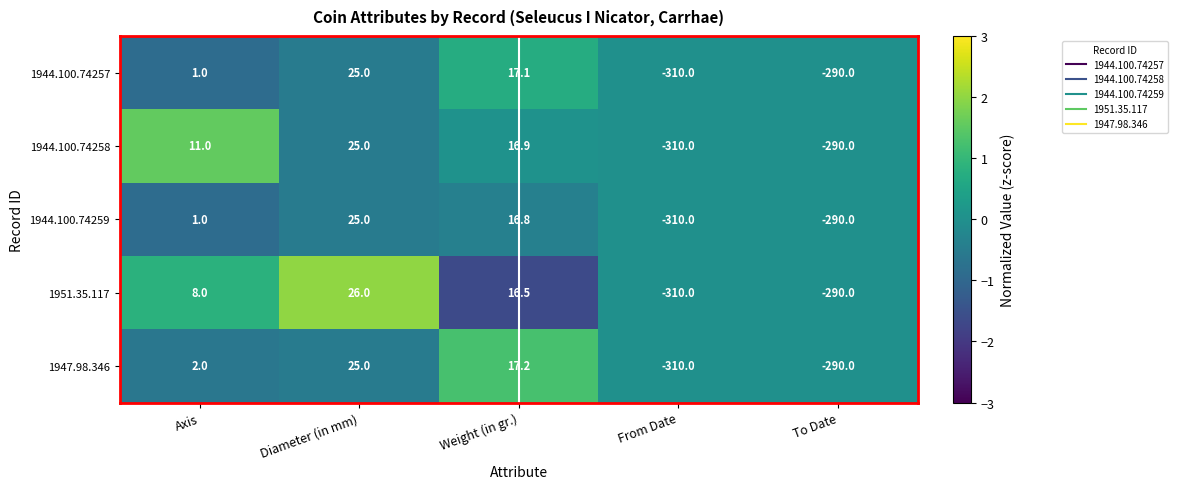

True or false: 1944.100.74257 has a value of 10.4 at Diameter (in mm).

False